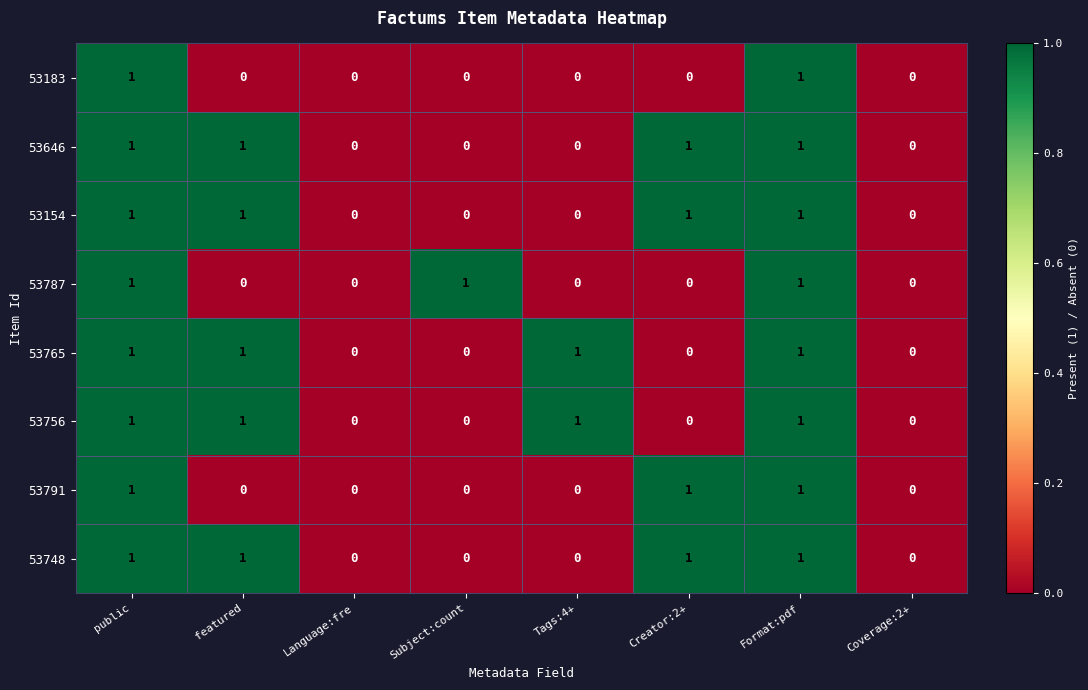

True or false: 53791 has a value of 0 at Subject:count.

True